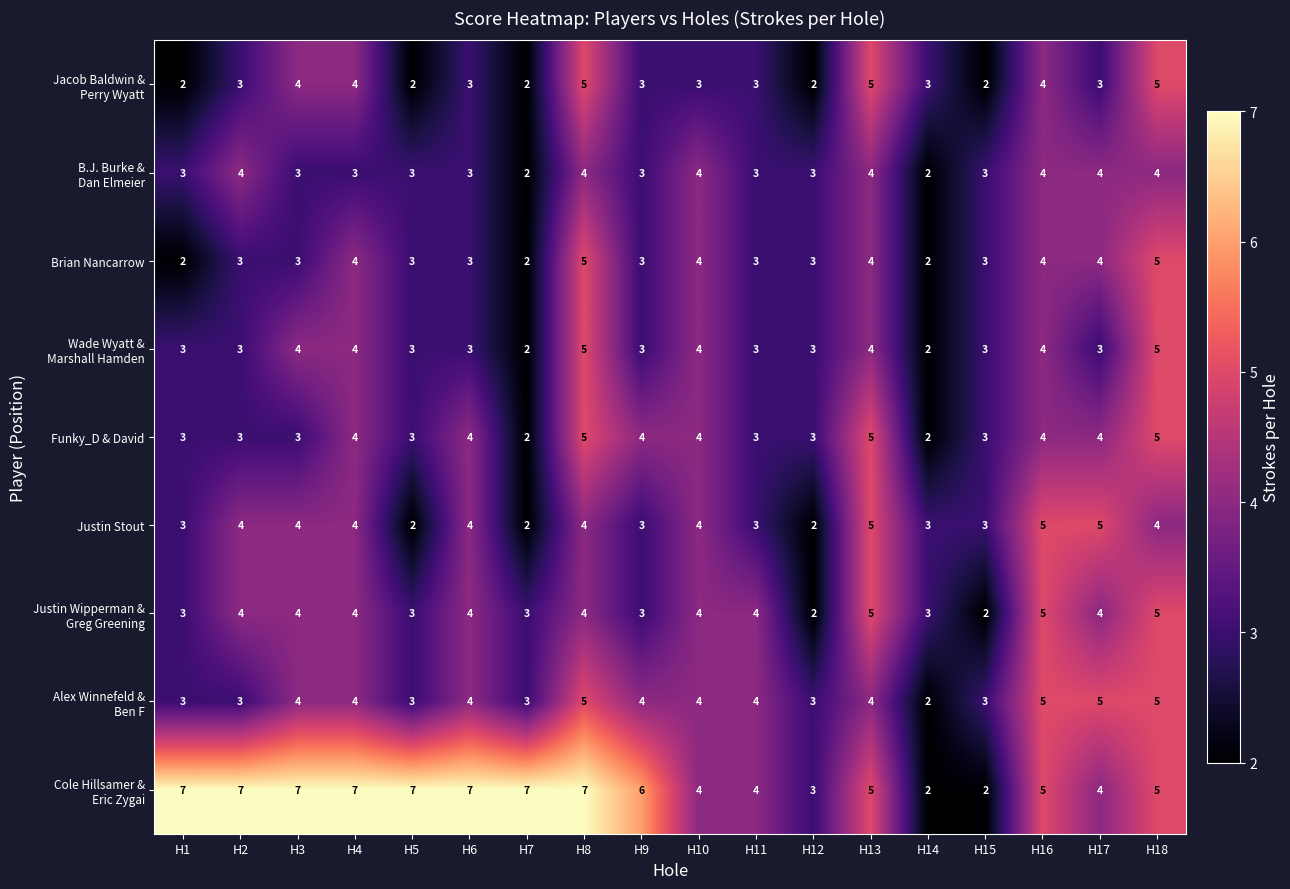

What is the greatest value displayed?

7